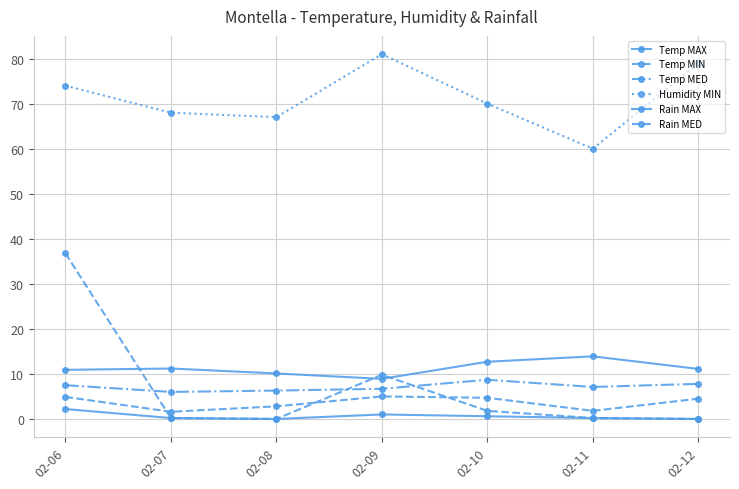

Rank the categories by Rain MED value from highest to lowest.

02-06, 02-09, 02-10, 02-07, 02-11, 02-08, 02-12